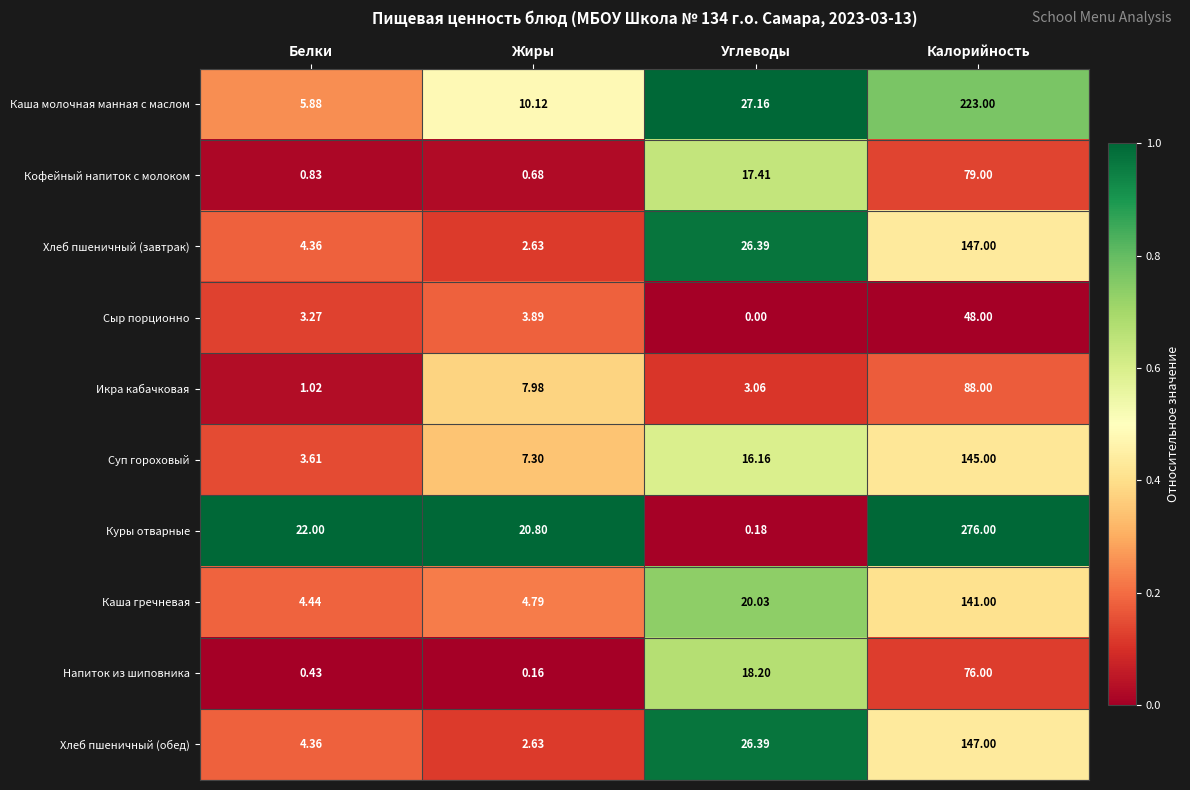

Between Белки and Жиры, which series saw the biggest shift?

Икра кабачковая